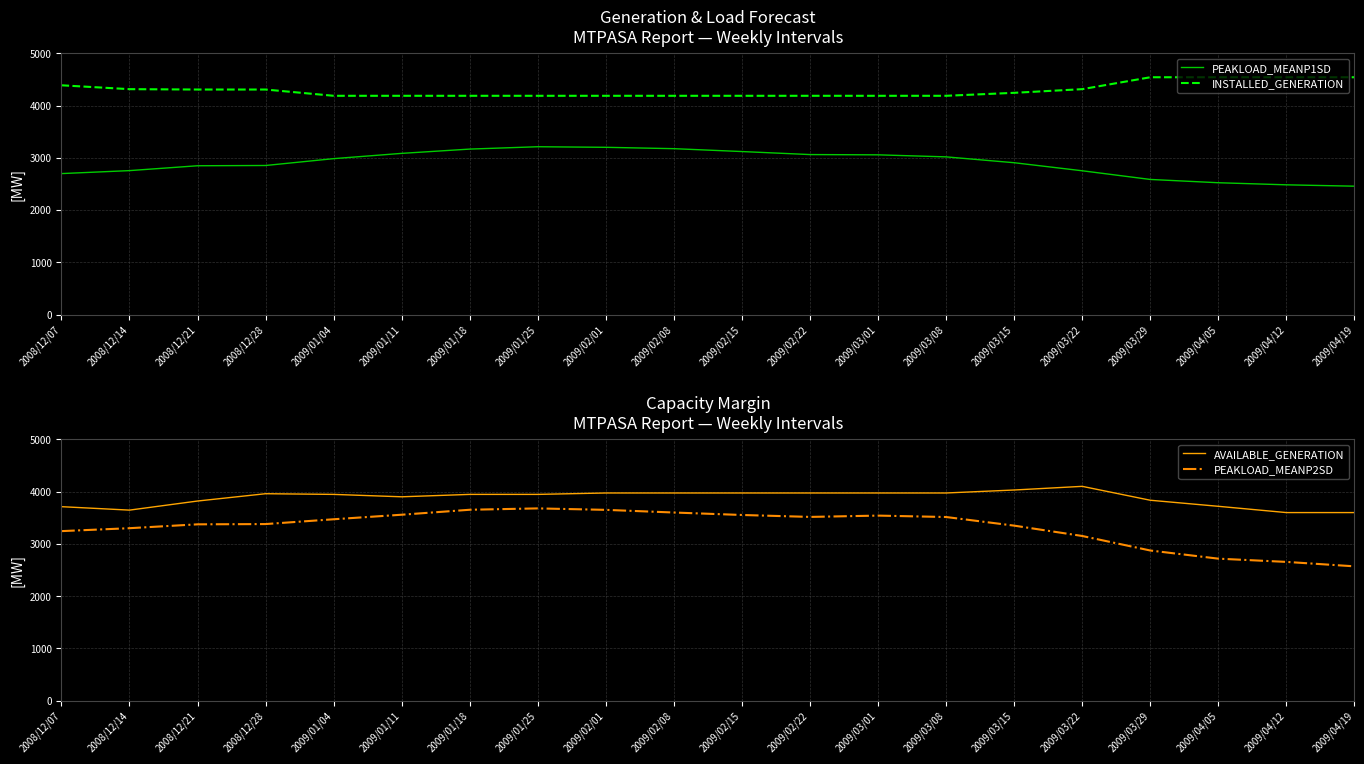

List the series in order of their peak value, highest first.

INSTALLED_GENERATION, AVAILABLE_GENERATION, PEAKLOAD_MEANP2SD, PEAKLOAD_MEANP1SD